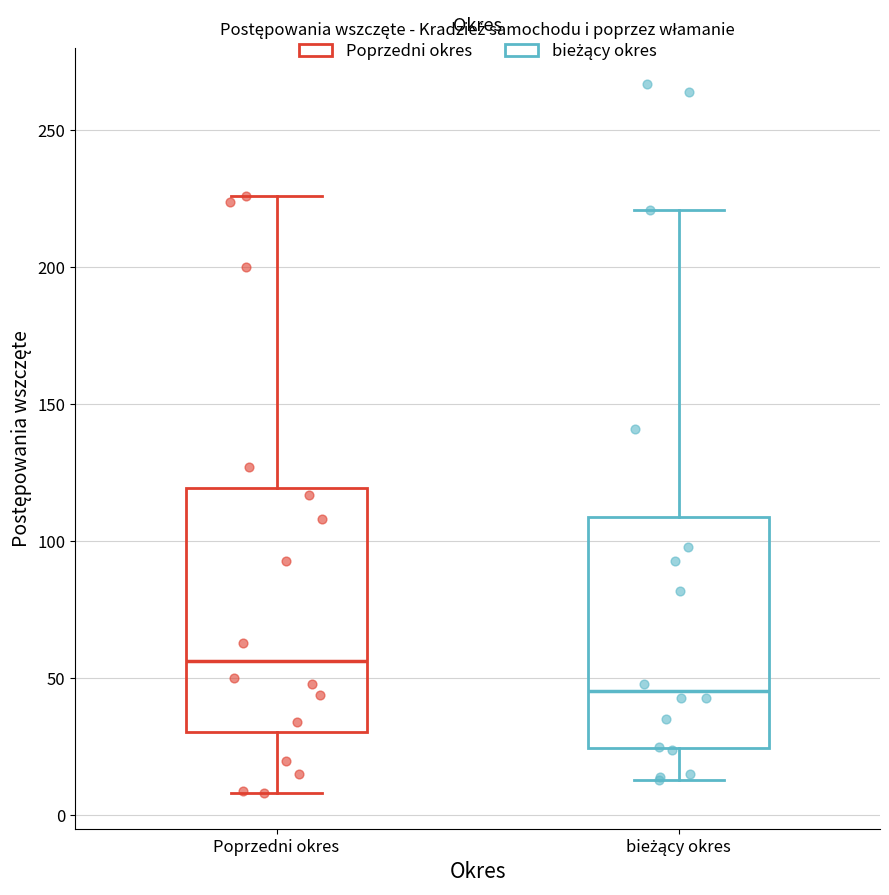

Which box is the tallest, from its lower edge to its upper edge?

Poprzedni okres